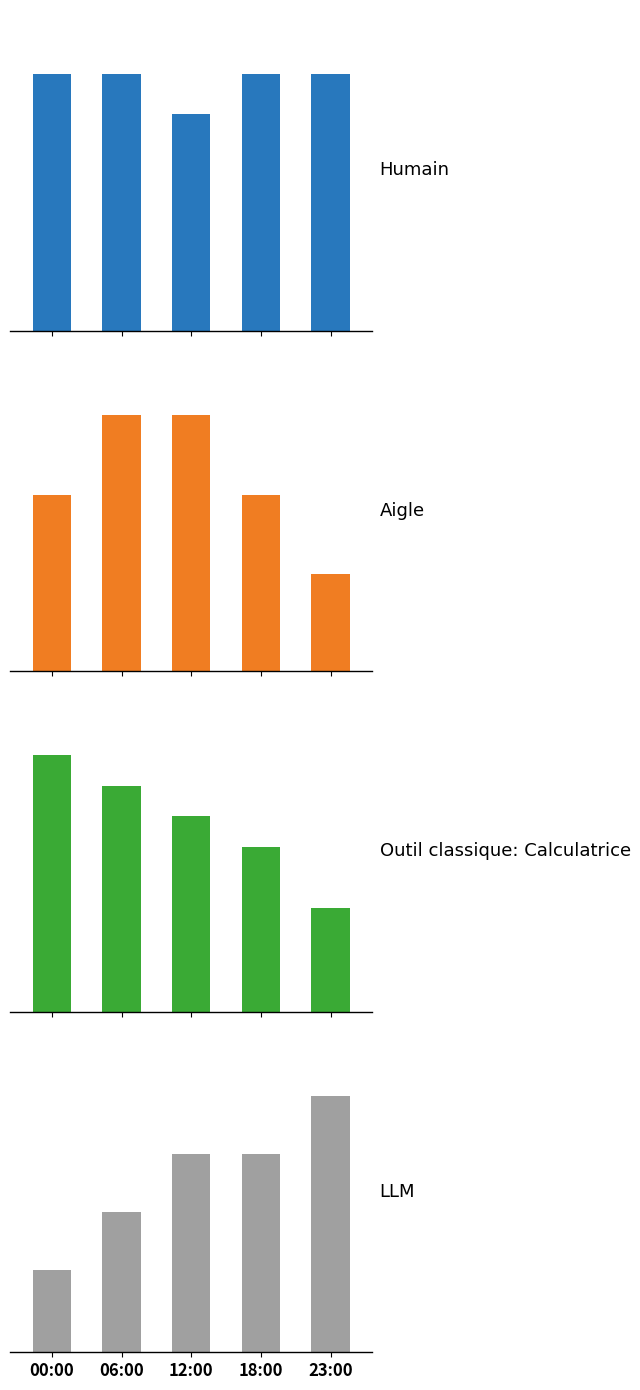

Between 12:00 and 18:00, which series saw the biggest shift?

Aigle